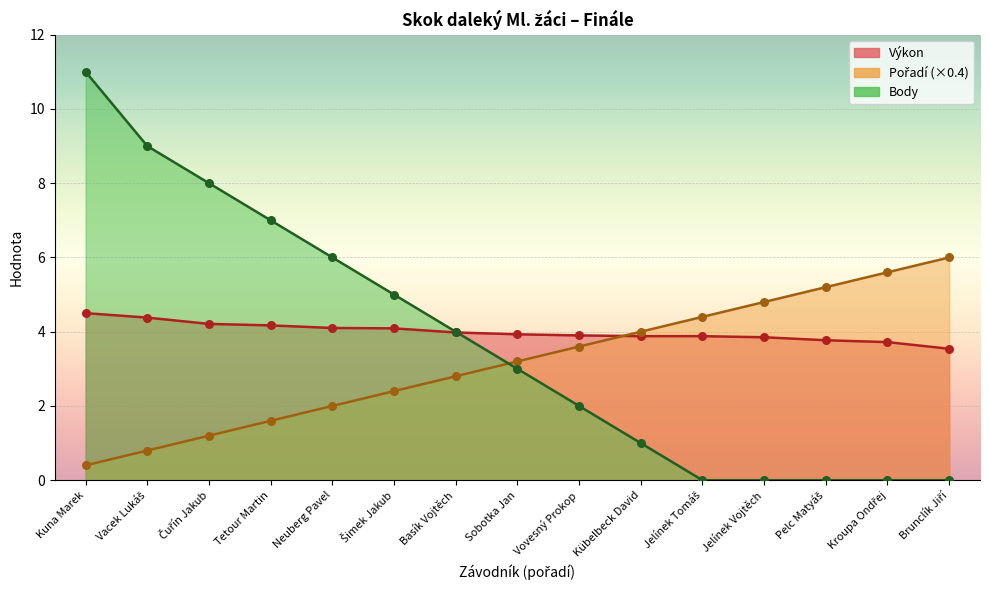

Which series reaches the minimum Y coordinate?

Body